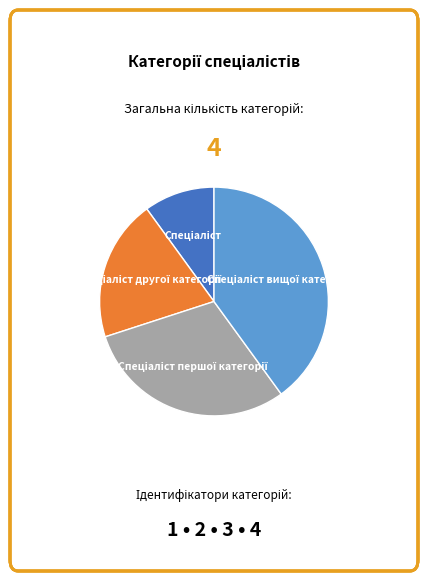

Is there a majority slice in this chart?

No